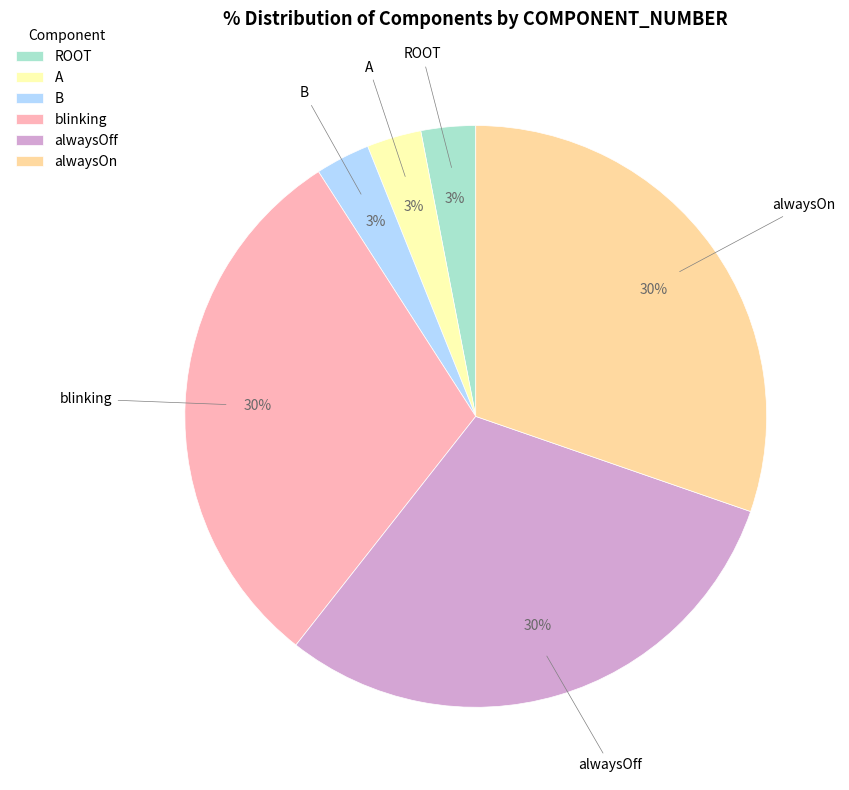

True or false: ROOT accounts for 3% of the total.

True